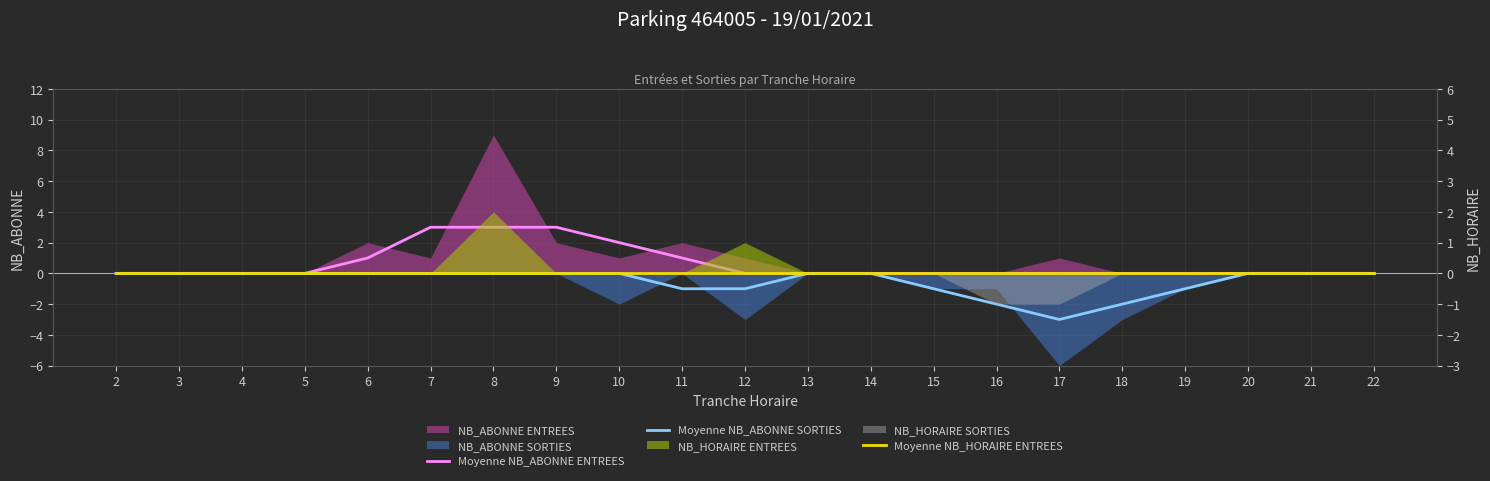

Is it true that Moyenne NB_ABONNE SORTIES equals 2 at 14?

False